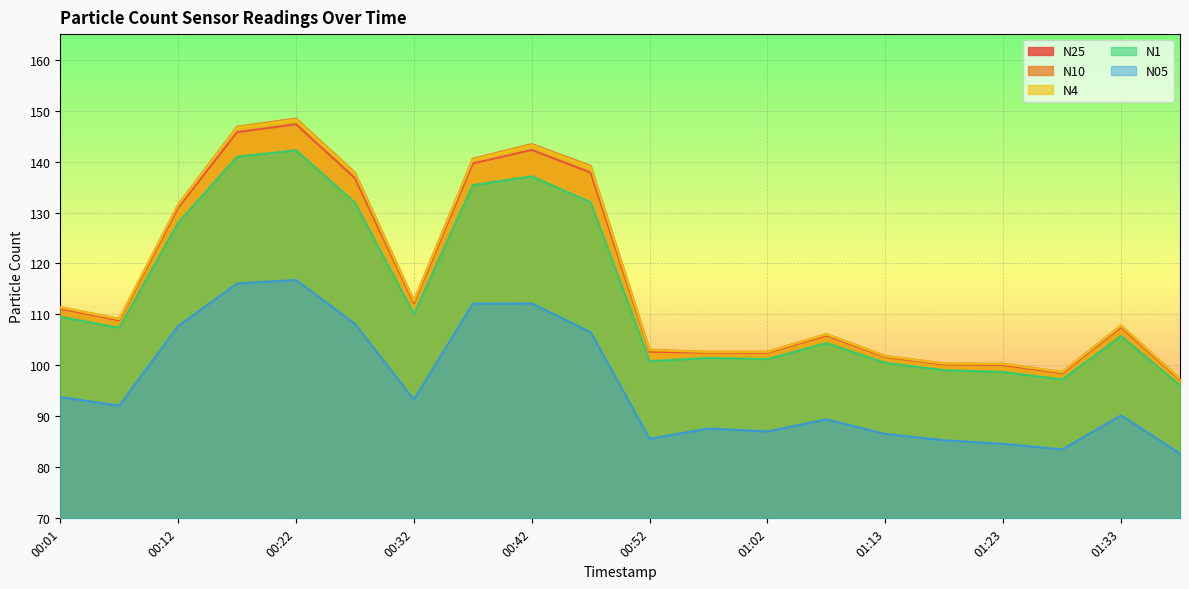

True or false: N4 and N1 intersect in this chart.

False